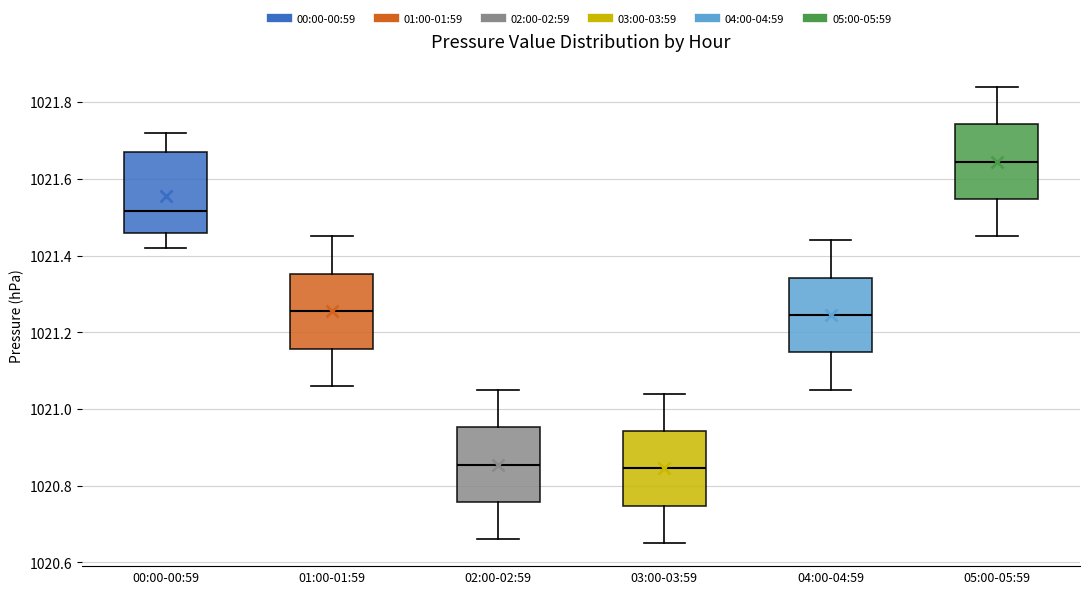

Where does the median line of the box for 02:00-02:59 sit on the y-axis? The values are not printed on the chart, so give them approximately, as read against the axis.

1020.86